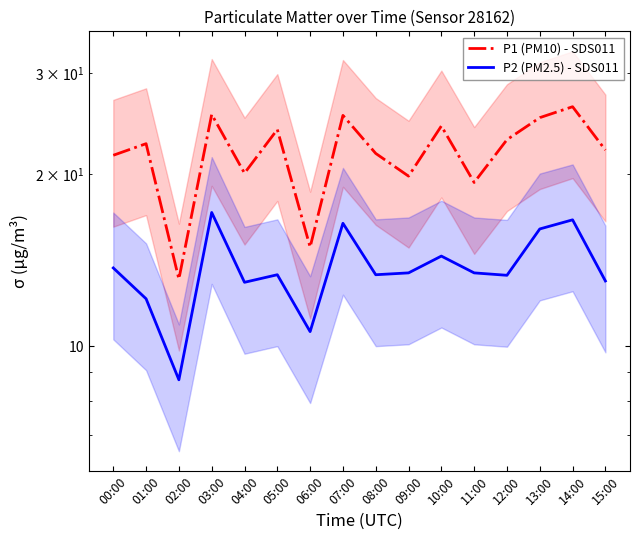

Reading left to right, extract all data points from this chart.

P1 (PM10) - SDS011: 00:00=21.6	01:00=22.6	02:00=13.1	03:00=25.4	04:00=20.1	05:00=23.9	06:00=14.9	07:00=25.3	08:00=21.7	09:00=19.8	10:00=24.3	11:00=19.3	12:00=23.0	13:00=25.1	14:00=26.2	15:00=22.0
P2 (PM2.5) - SDS011: 00:00=13.7	01:00=12.1	02:00=8.7	03:00=17.1	04:00=12.9	05:00=13.3	06:00=10.6	07:00=16.4	08:00=13.3	09:00=13.4	10:00=14.4	11:00=13.4	12:00=13.3	13:00=16.0	14:00=16.6	15:00=13.0